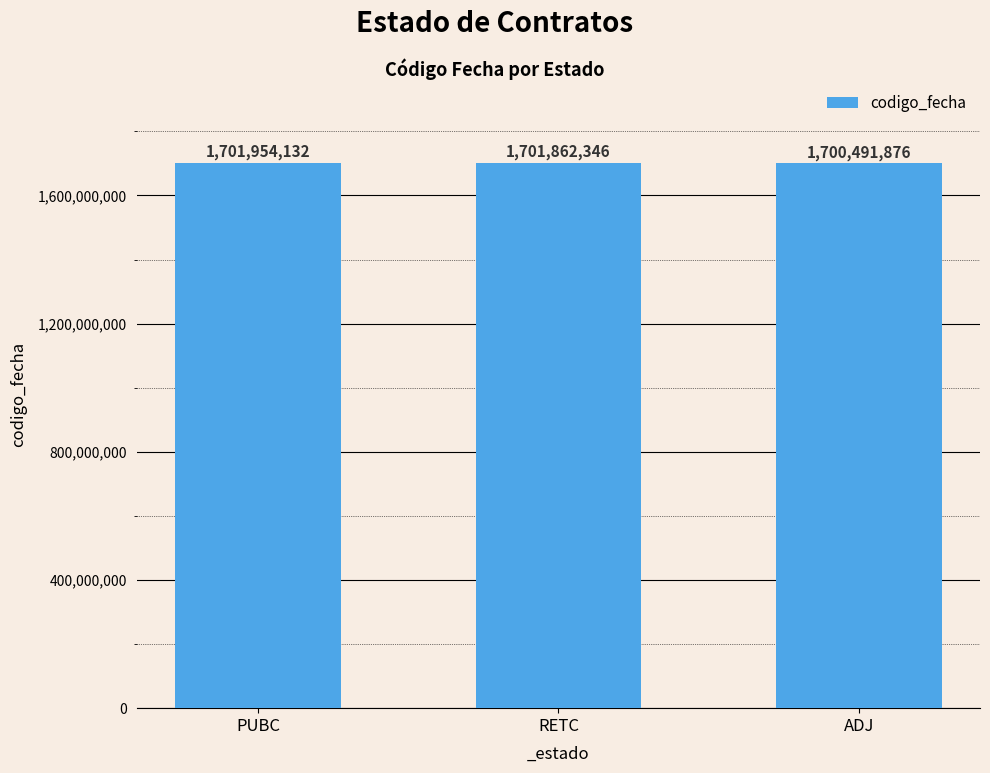

Are the bars horizontal?

No